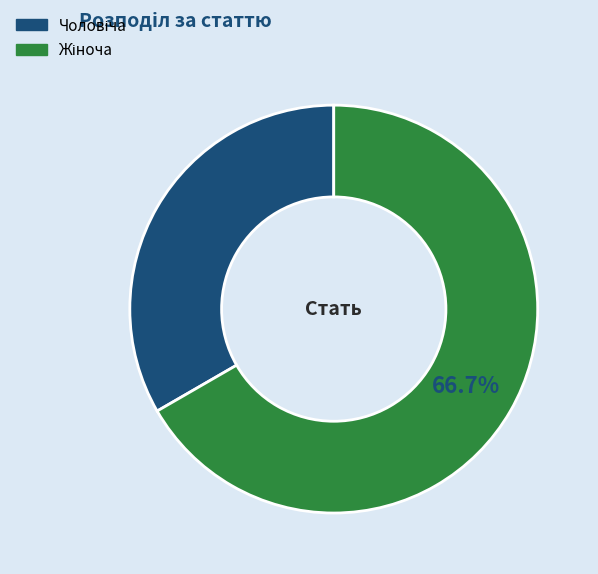

Is there a majority slice in this chart?

Yes